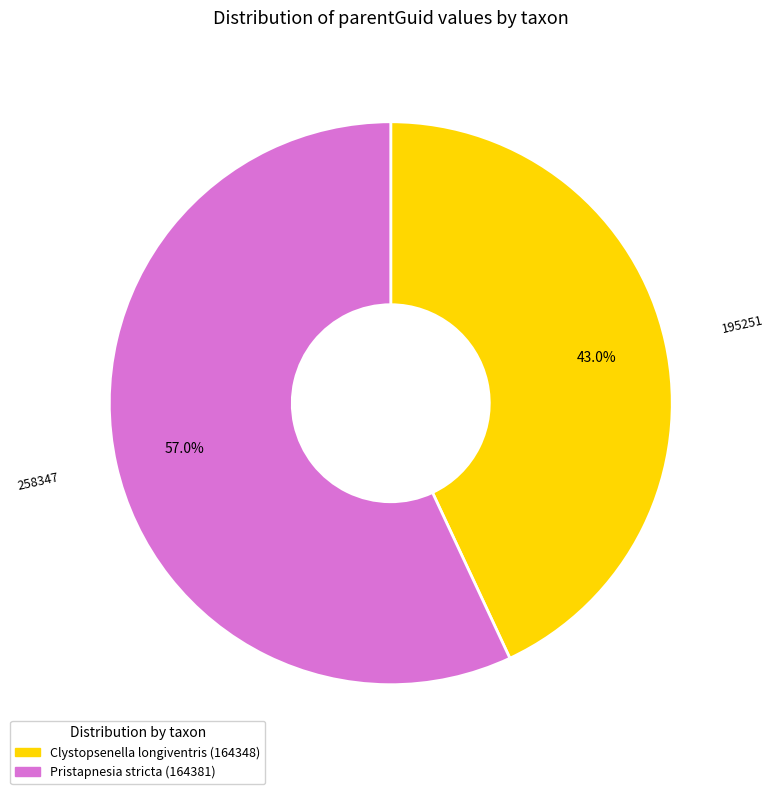

Between Pristapnesia stricta (164381) and Clystopsenella longiventris (164348), which is larger?

Pristapnesia stricta (164381)